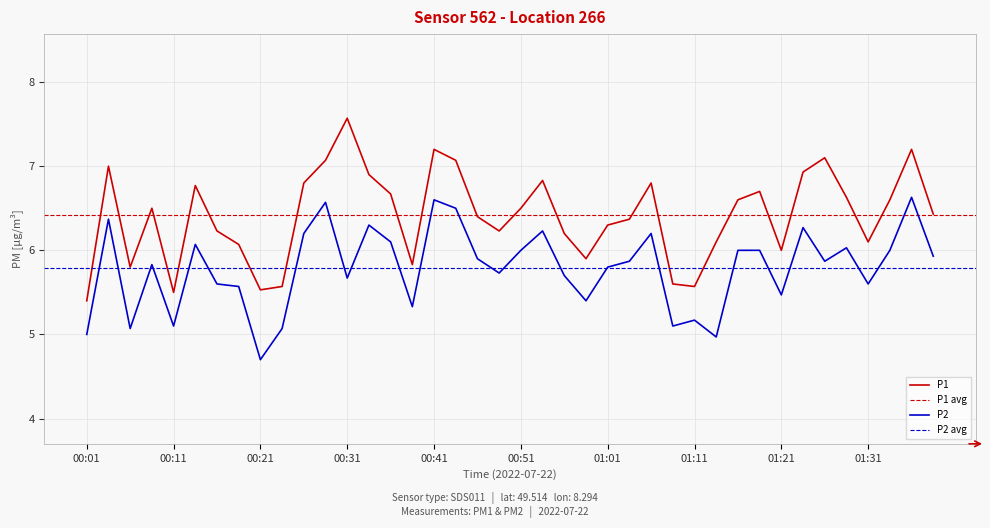

What is the value of the P1 point at the 23rd from the left?

6.2